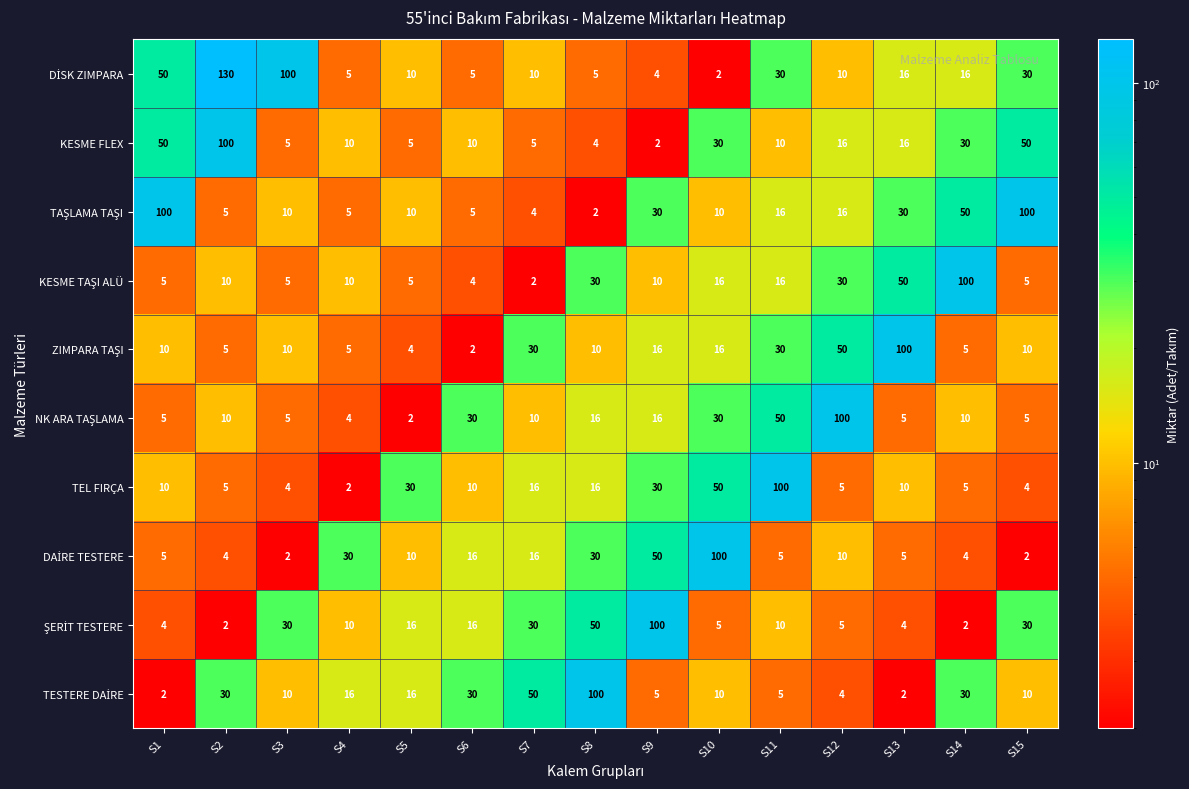

At how many categories does at least one series exceed 9?

15